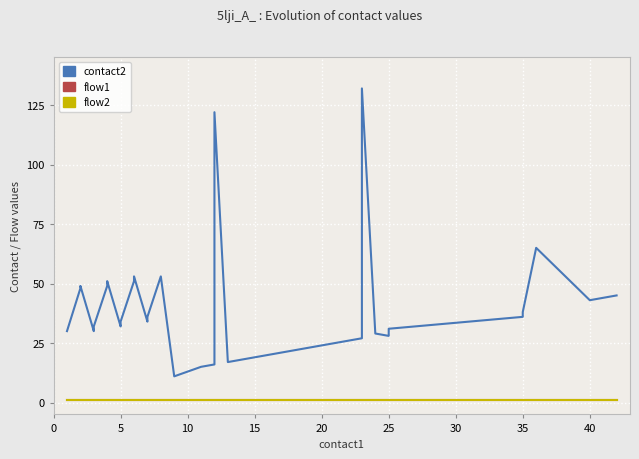

True or false: flow2 and flow1 intersect in this chart.

False